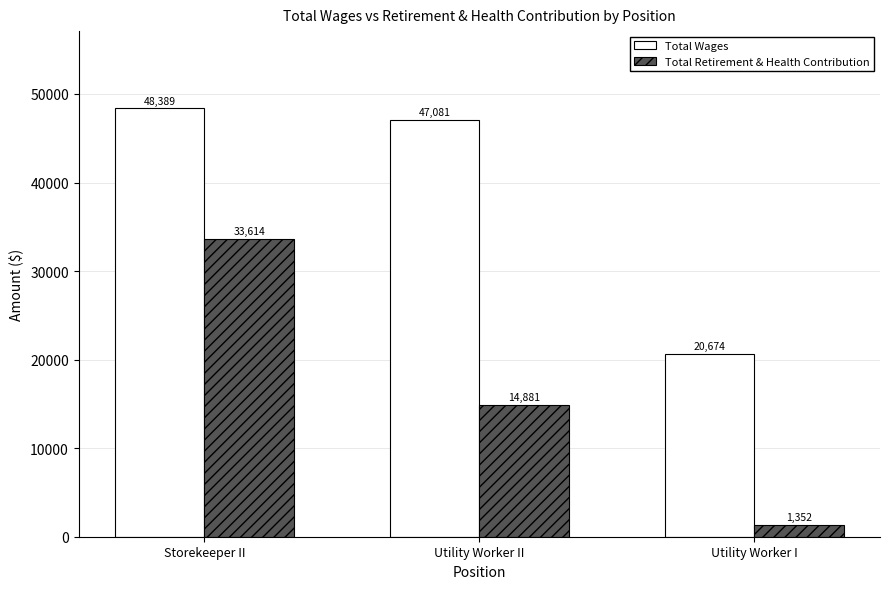

Is it true that Total Retirement & Health Contribution equals 14881 at Utility Worker II?

True